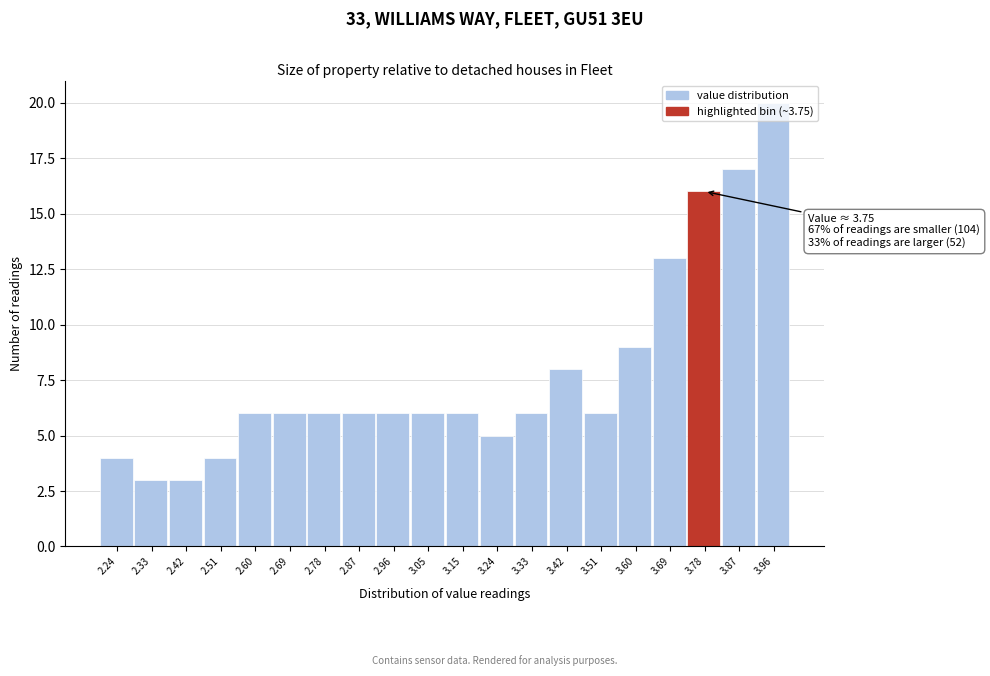

Over which range of the x-axis is the bar tallest?

3.919 to 4.010